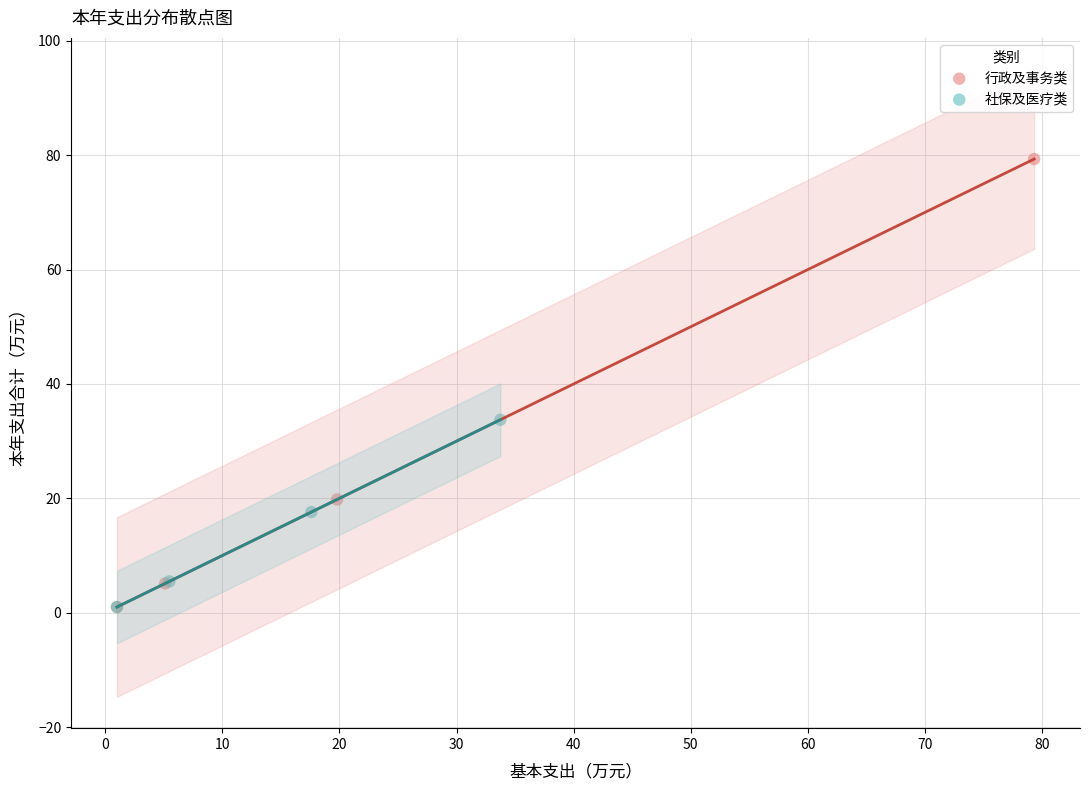

Which series contains the highest Y value?

行政及事务类